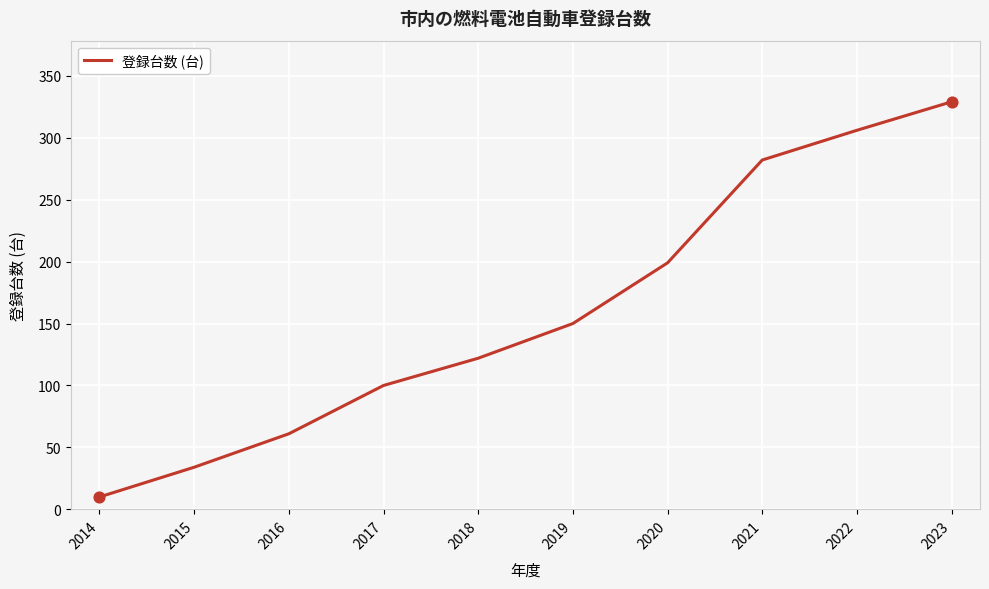

What is the change in value from 2016 to 2017?

+39